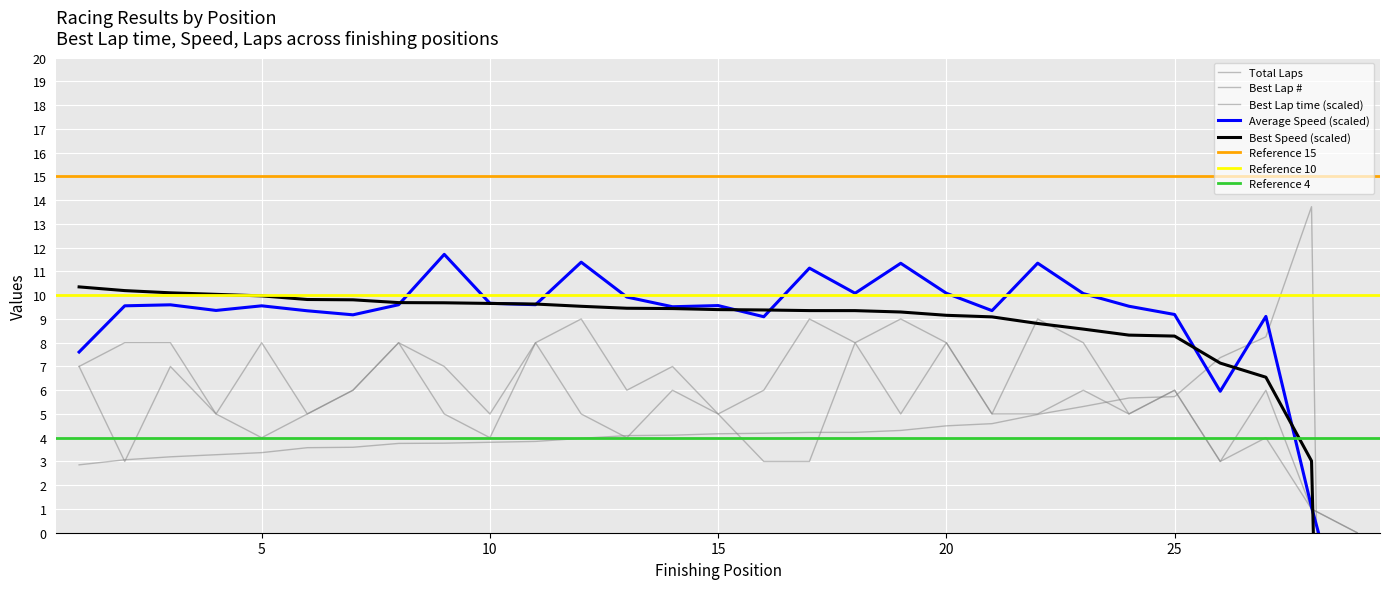

What is the total value across all series at 9?

37.2